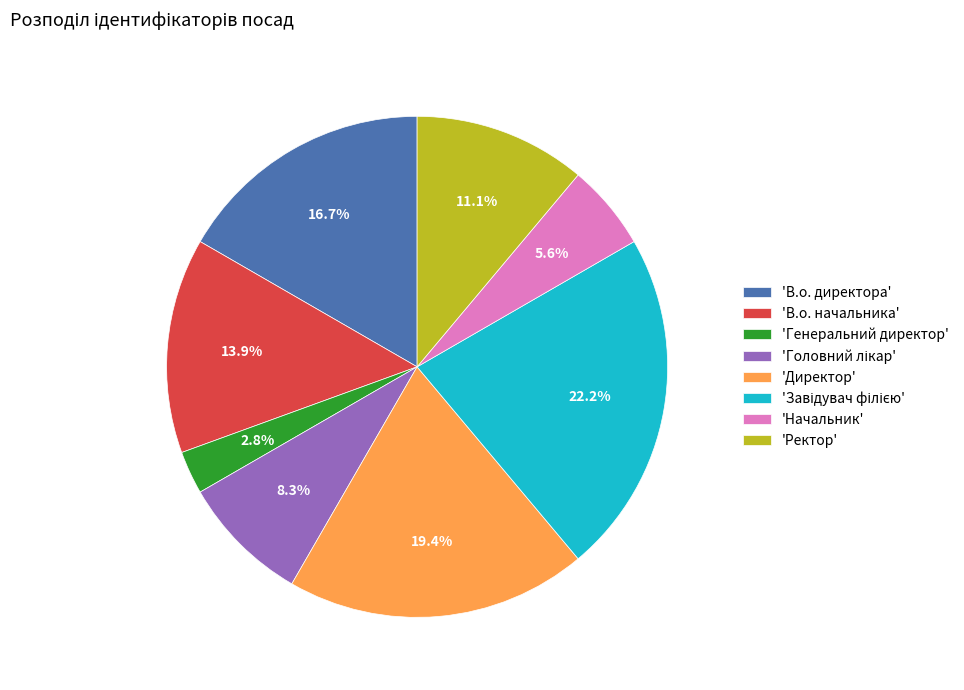

Does 'Директор' represent more than half of the total?

No